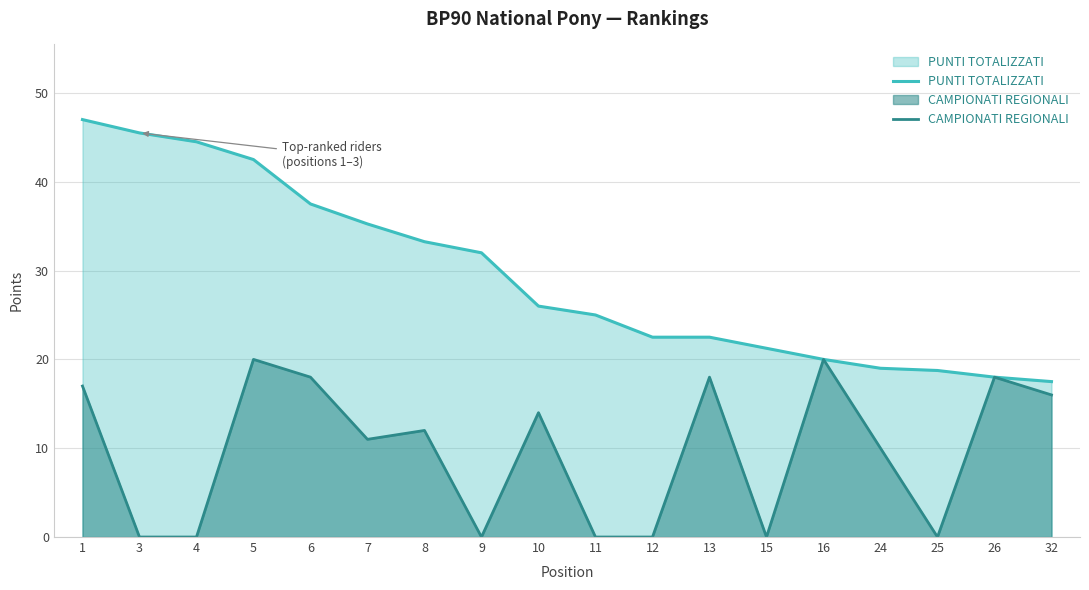

What is the difference between the highest and lowest values at 3?

45.5